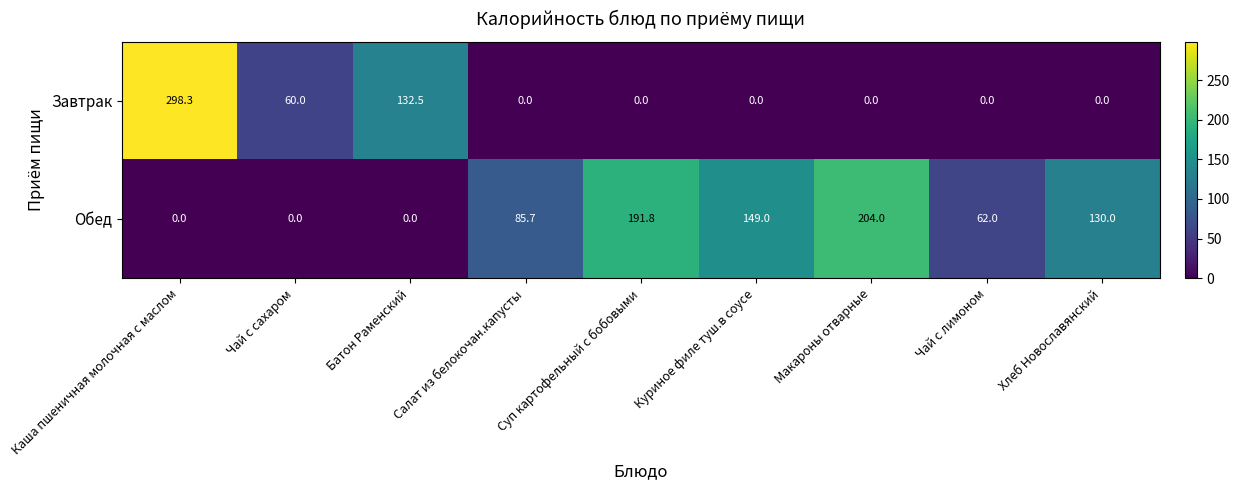

Which series has the largest total across all categories?

Обед